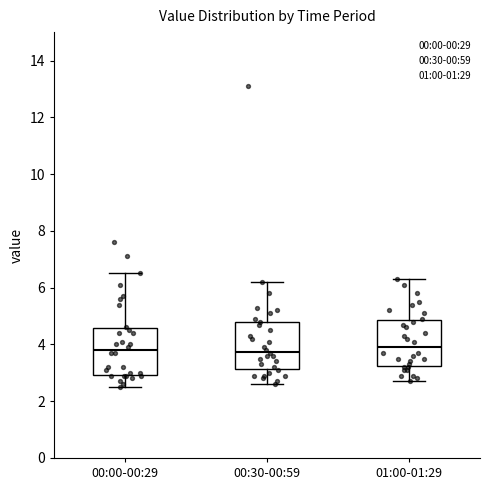

Reading left to right, transcribe this box plot: for each box, give where its median line is, the range the box spans, and where its two whiskers end, as read against the y-axis. The values are not printed on the chart, so give them approximately, as read against the axis.

00:00-00:29: median 3.8, box 3.0 to 4.6, whiskers 2.6 to 6.6
00:30-00:59: median 3.8, box 3.2 to 4.8, whiskers 2.6 to 6.2
01:00-01:29: median 4.0, box 3.2 to 4.8, whiskers 2.8 to 6.4